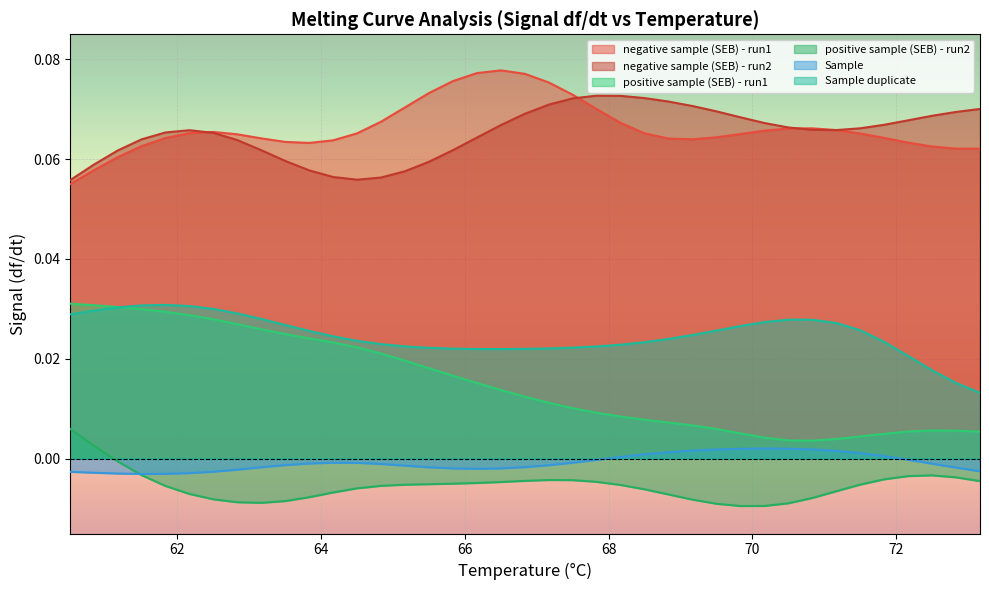

True or false: positive sample (SEB) - run1 and Sample duplicate intersect in this chart.

True